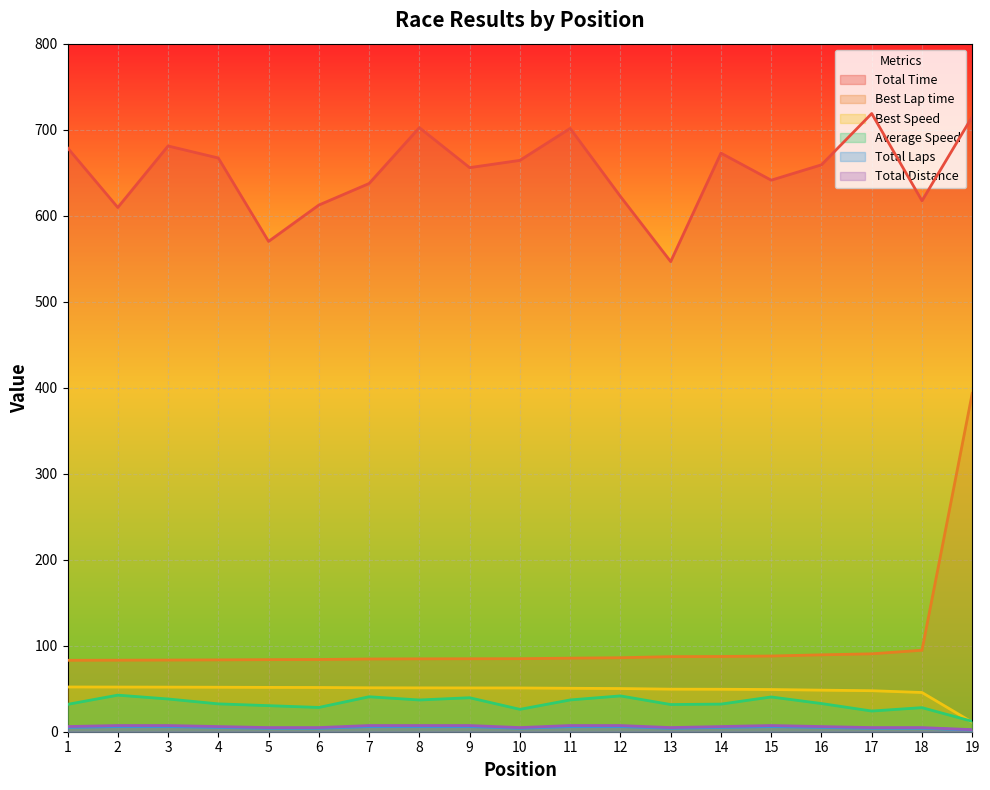

Is it true that Average Speed equals 25.9 at 3?

False